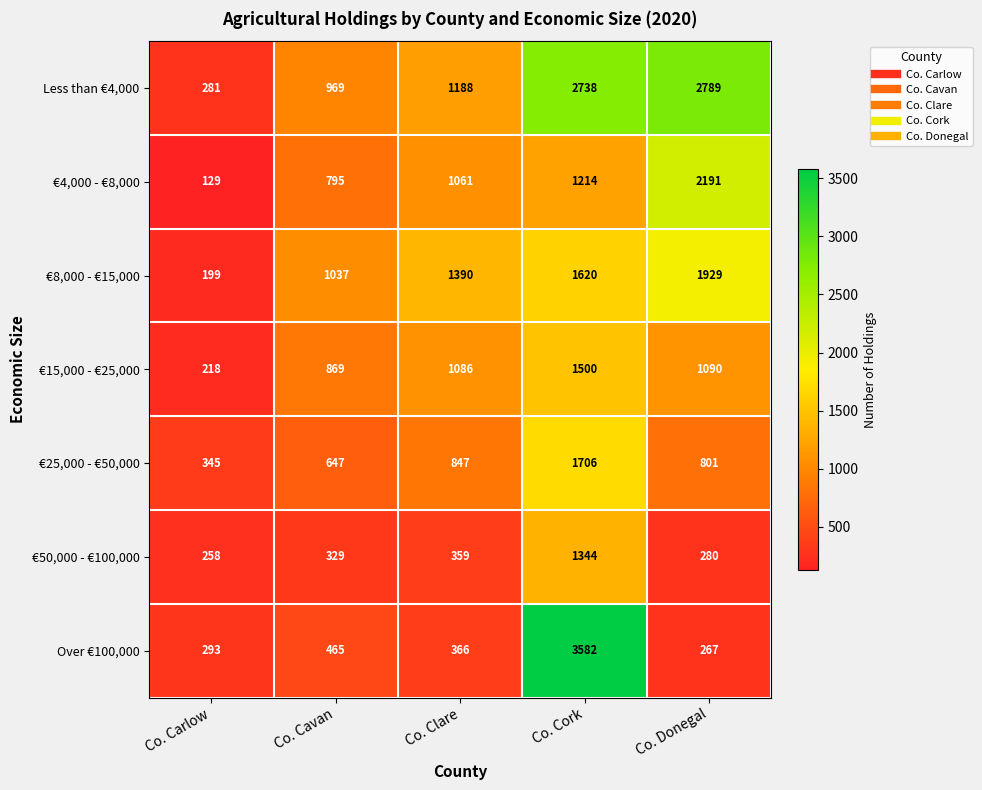

What is the spread (max minus min) of values at Co. Carlow?

216